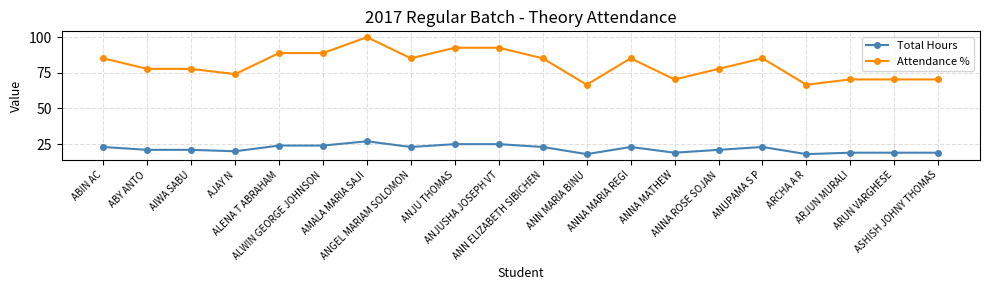

The Total Hours series shows 4.1 at ANN MARIA BINU. True or false?

False